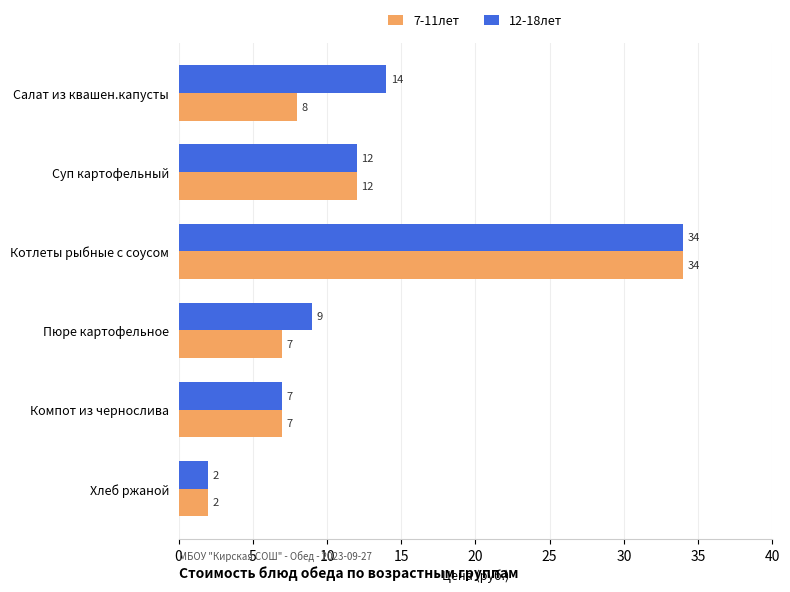

At which label is 7-11лет closest to 18?

Суп картофельный